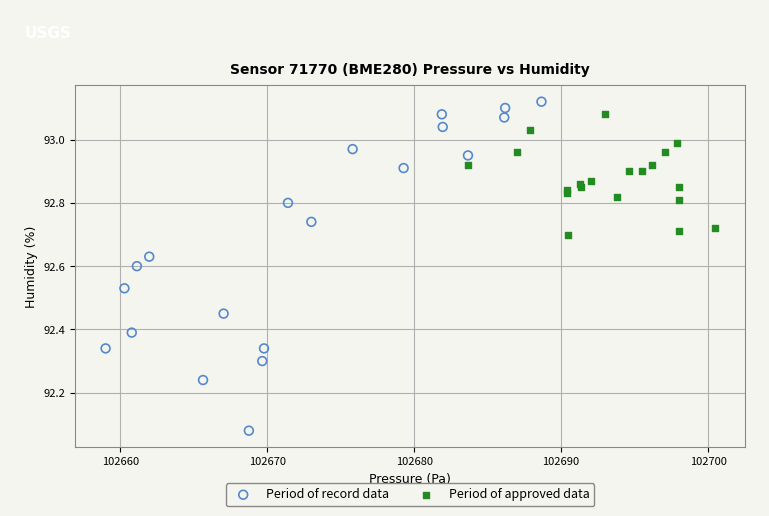

Which series has the widest spread of Y values?

Period of record data